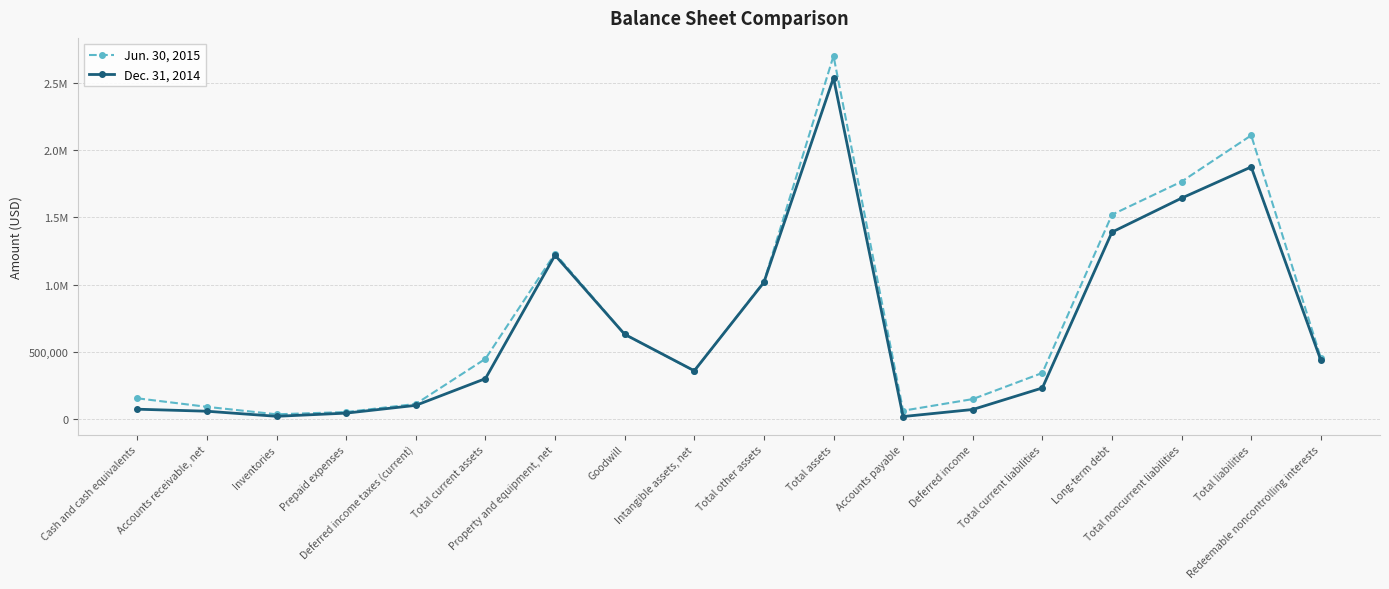

What is the difference between the Jun. 30, 2015 values at Goodwill and Total noncurrent liabilities?

1134476